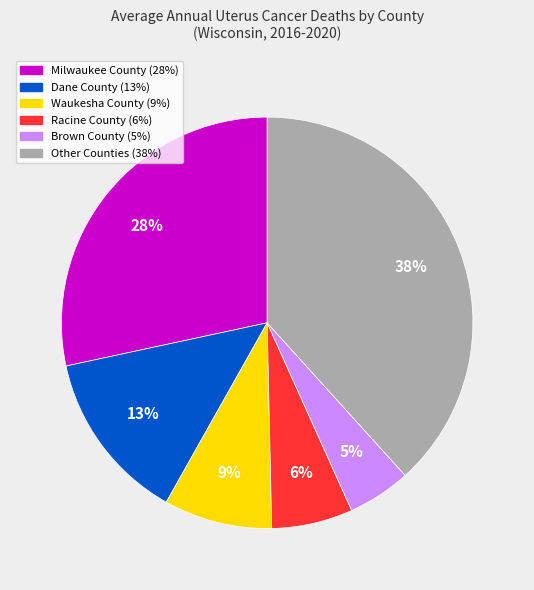

How many slices are in this pie chart?

6